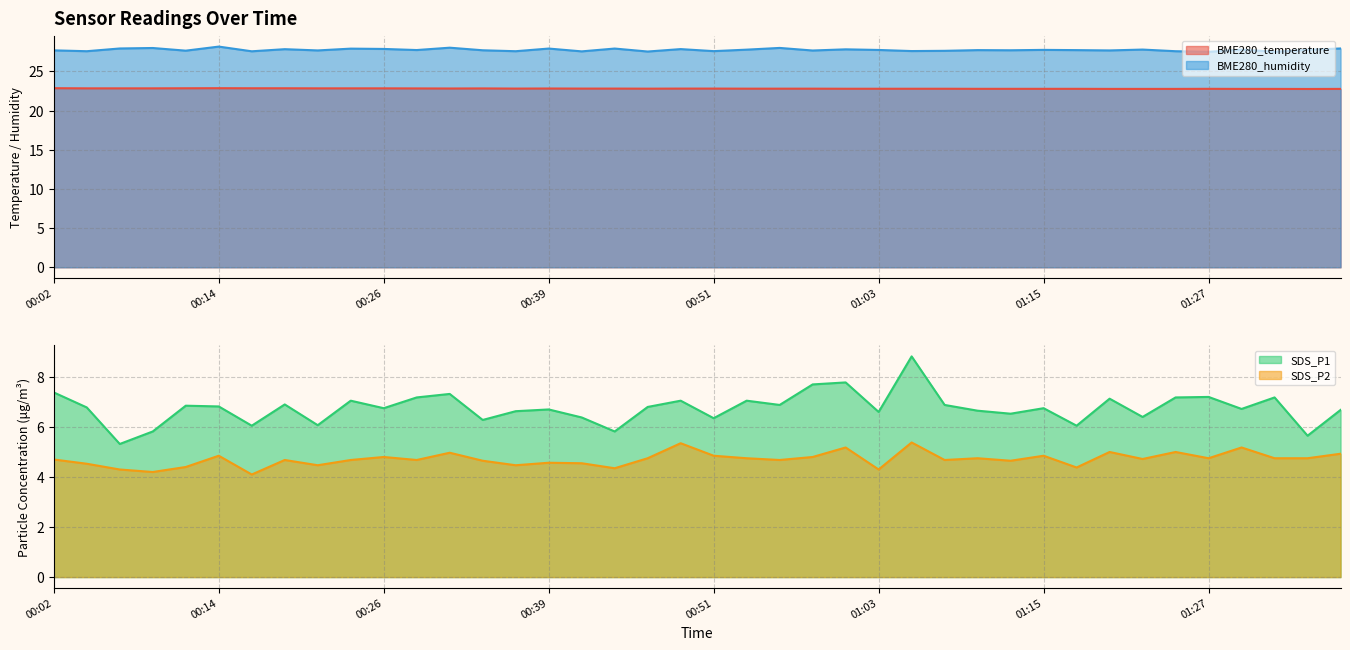

Rank the series at 01:37 from lowest to highest value.

SDS_P2, SDS_P1, BME280_temperature, BME280_humidity